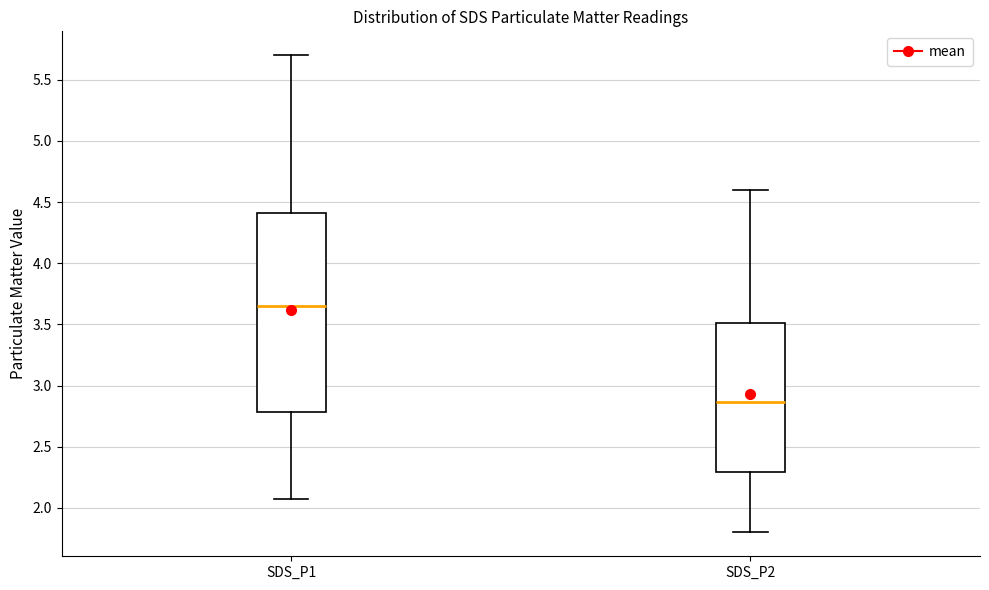

Reading left to right, transcribe this box plot: for each box, give where its median line is, the range the box spans, and where its two whiskers end, as read against the y-axis. The values are not printed on the chart, so give them approximately, as read against the axis.

SDS_P1: median 3.65, box 2.80 to 4.40, whiskers 2.05 to 5.70
SDS_P2: median 2.85, box 2.30 to 3.50, whiskers 1.80 to 4.60